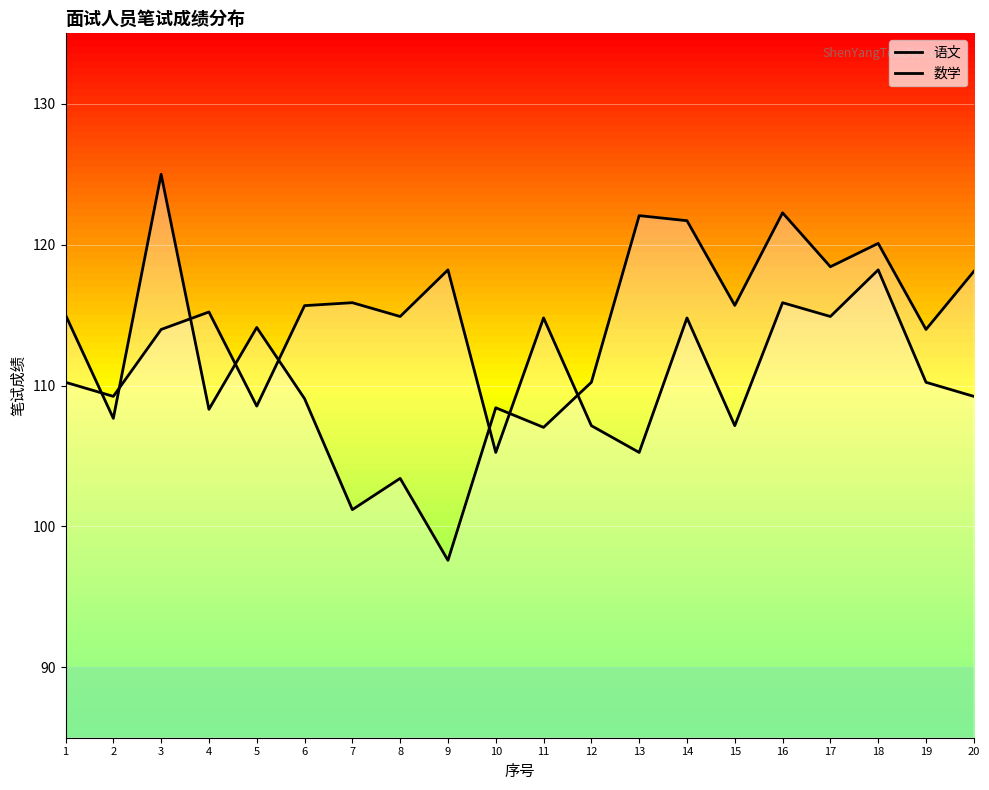

What is the sum of all 数学 values?

2244.7